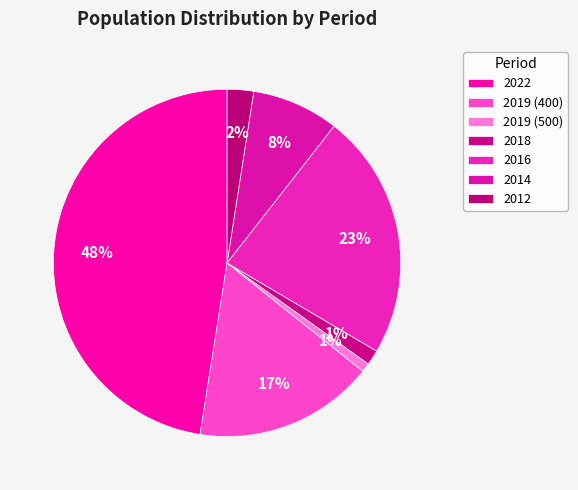

Rank the categories by value from highest to lowest.

2022, 2016, 2019 (400), 2014, 2012, 2018, 2019 (500)